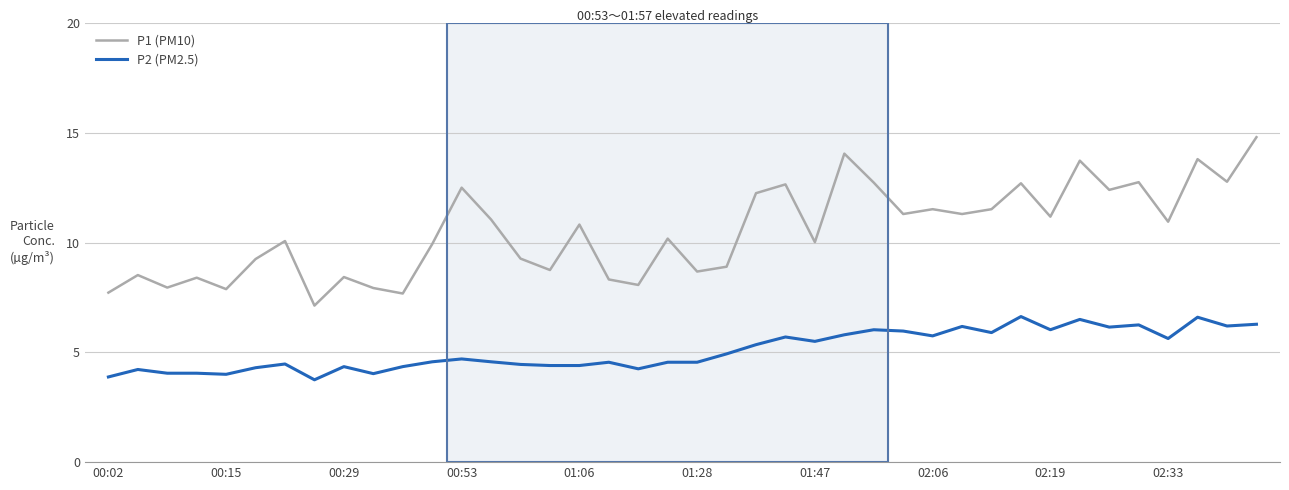

True or false: P1 (PM10) and P2 (PM2.5) cross at least once.

False